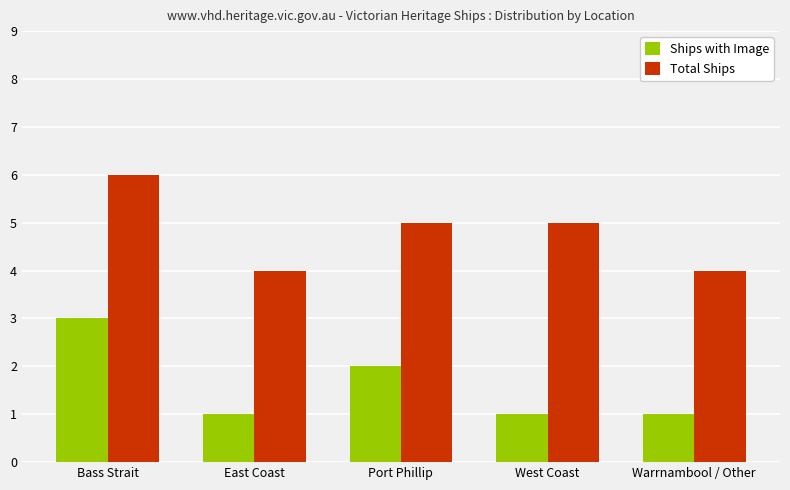

At Warrnambool / Other, list the series in order from largest to smallest.

Total Ships, Ships with Image